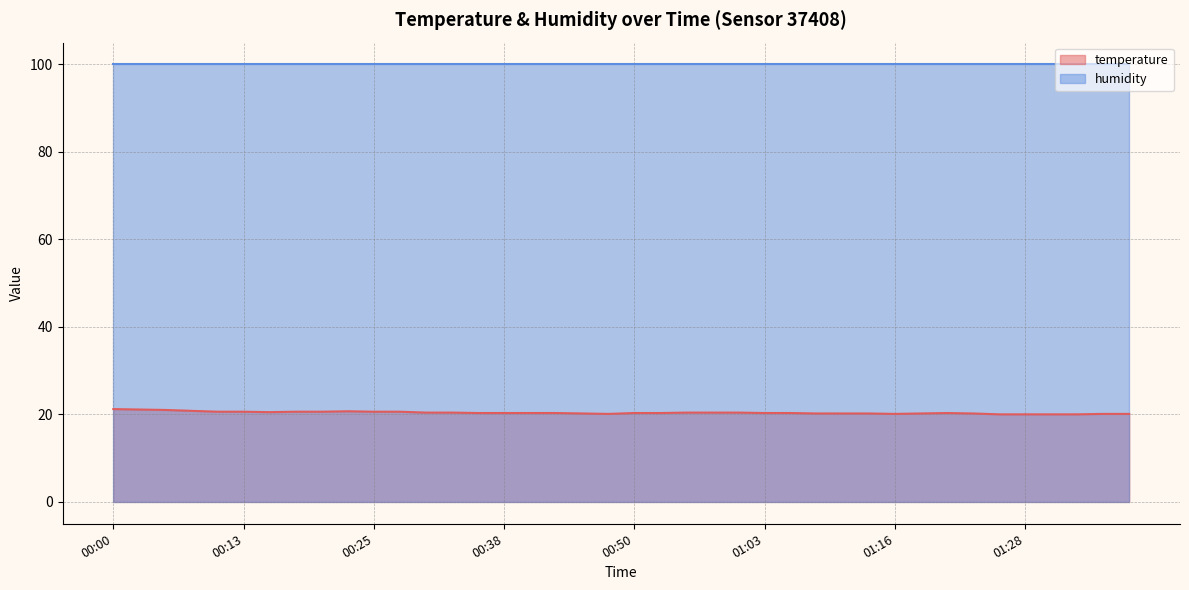

What is the average value?

20.4